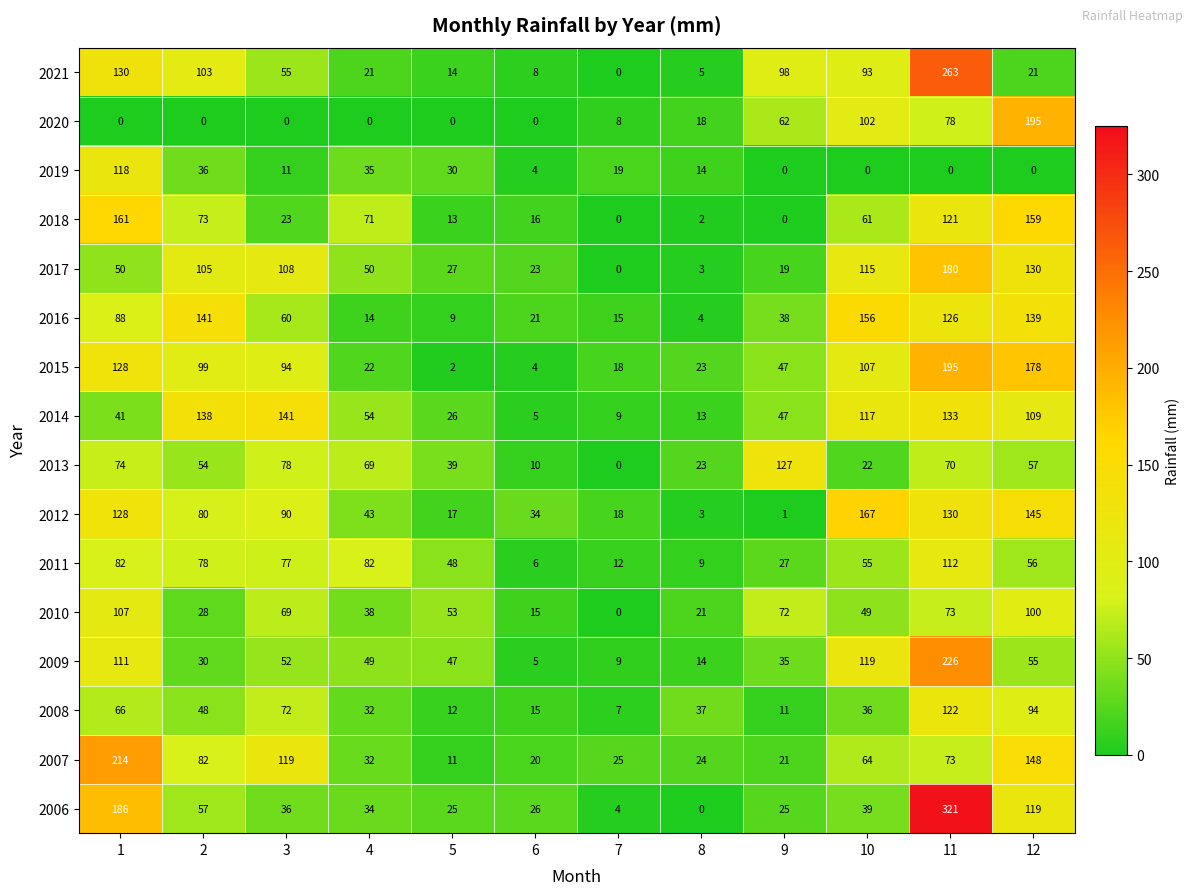

How many series are shown in this chart?

16